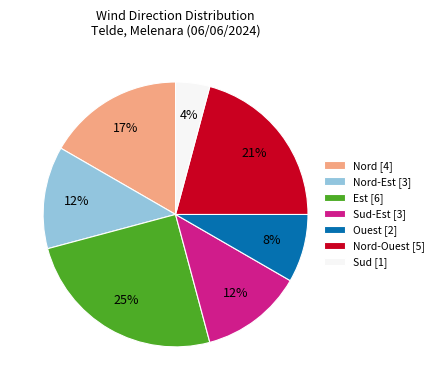

Which category has the smallest portion of the pie?

Sud [1]